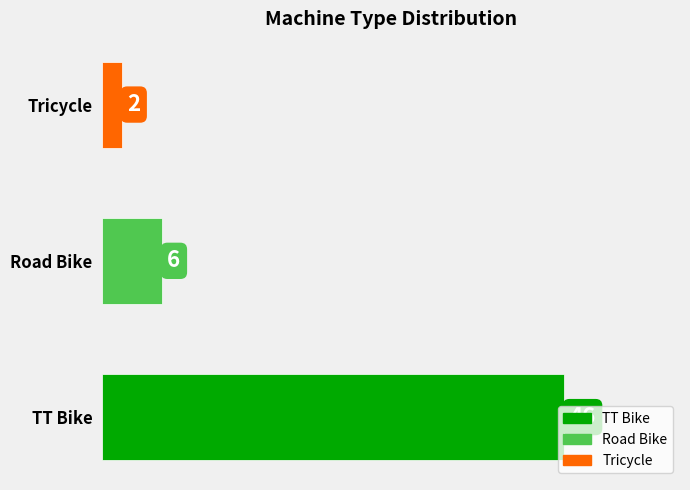

The value at TT Bike is 29. True or false?

False